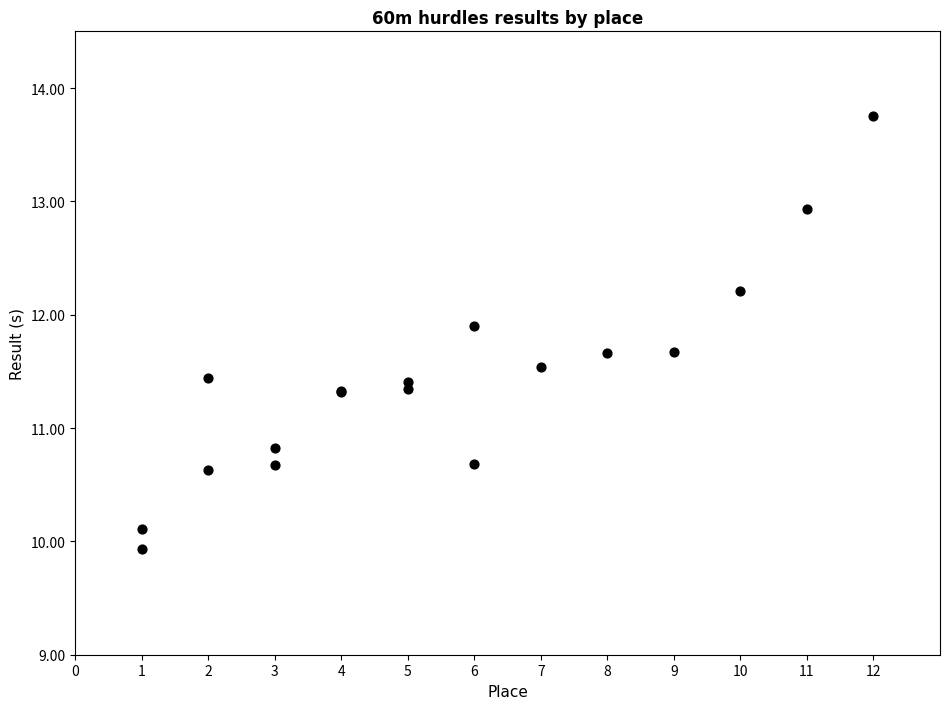

What Y value in the scatter plot is closest to 11?

10.8